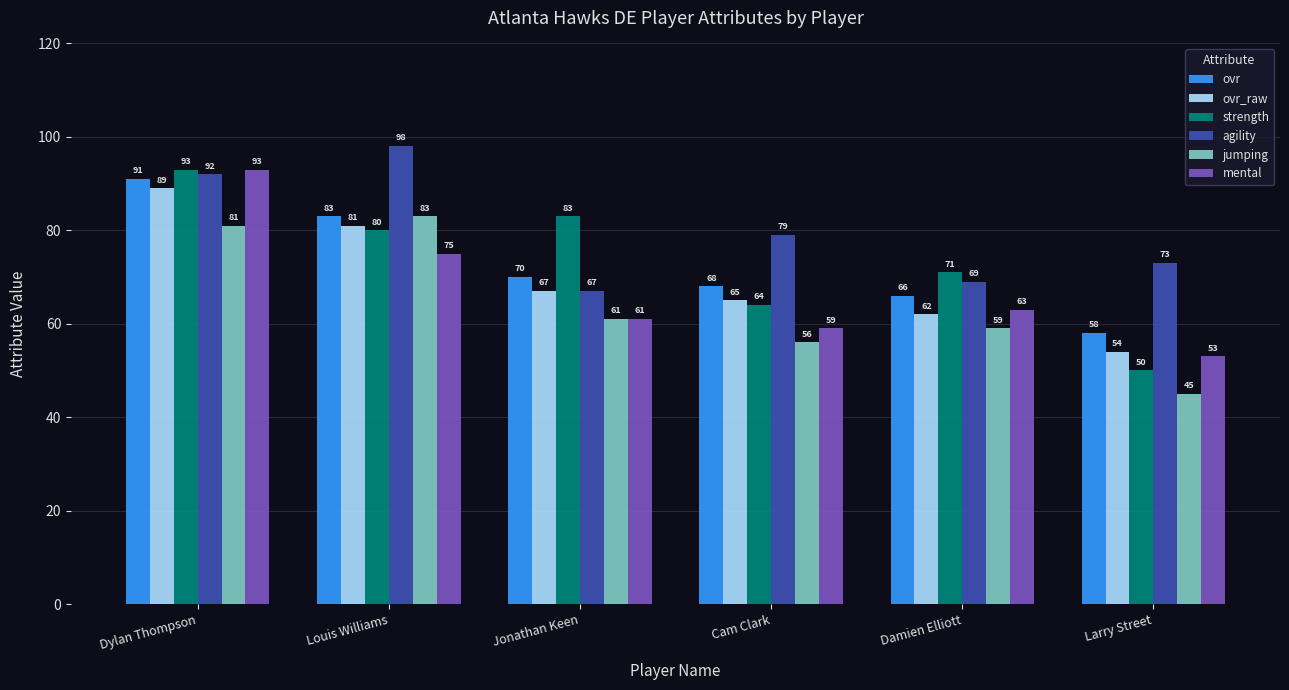

Does the chart contain any negative values?

No